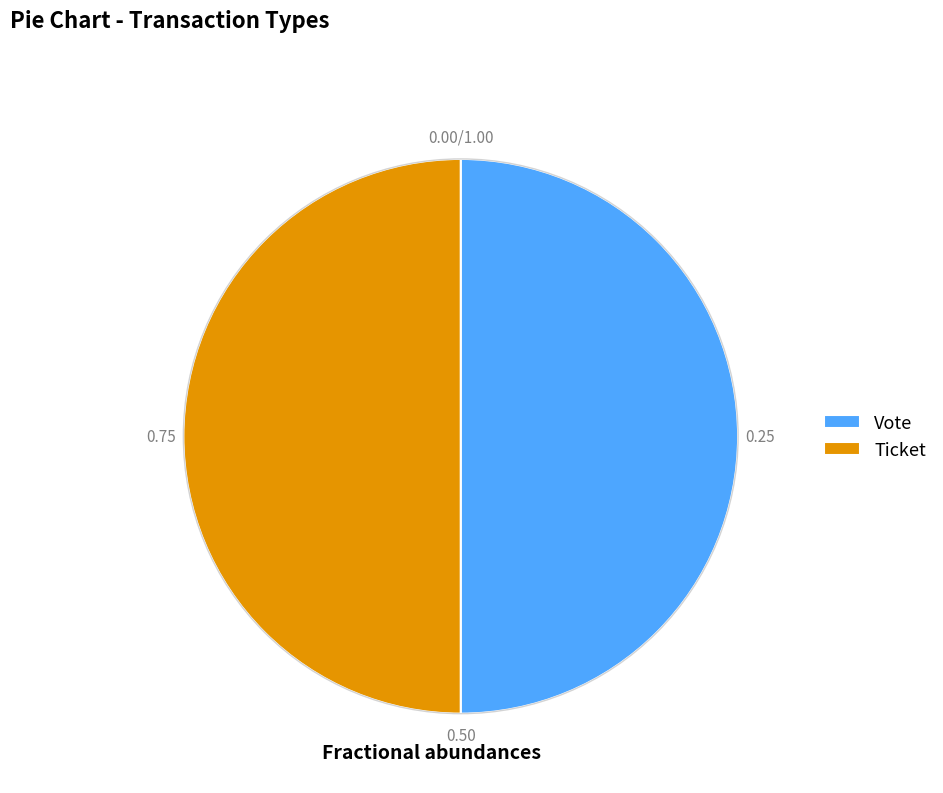

What is the ratio of the value at Vote to the value at Ticket?

1.0